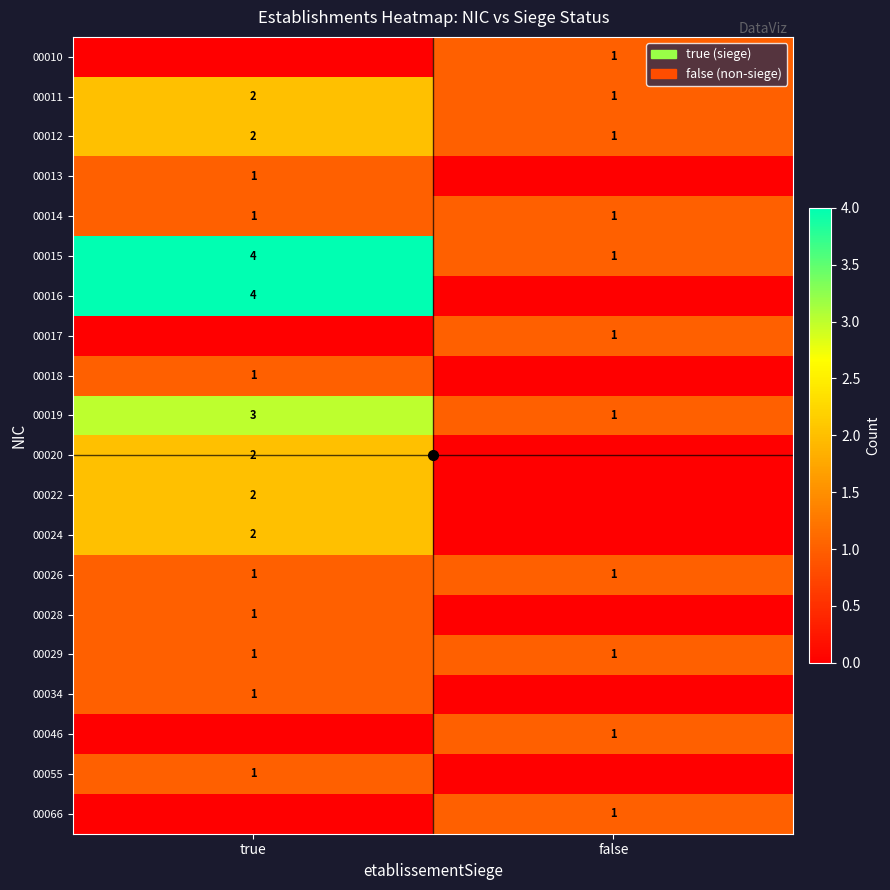

The 00019 series shows 5 at true. True or false?

False